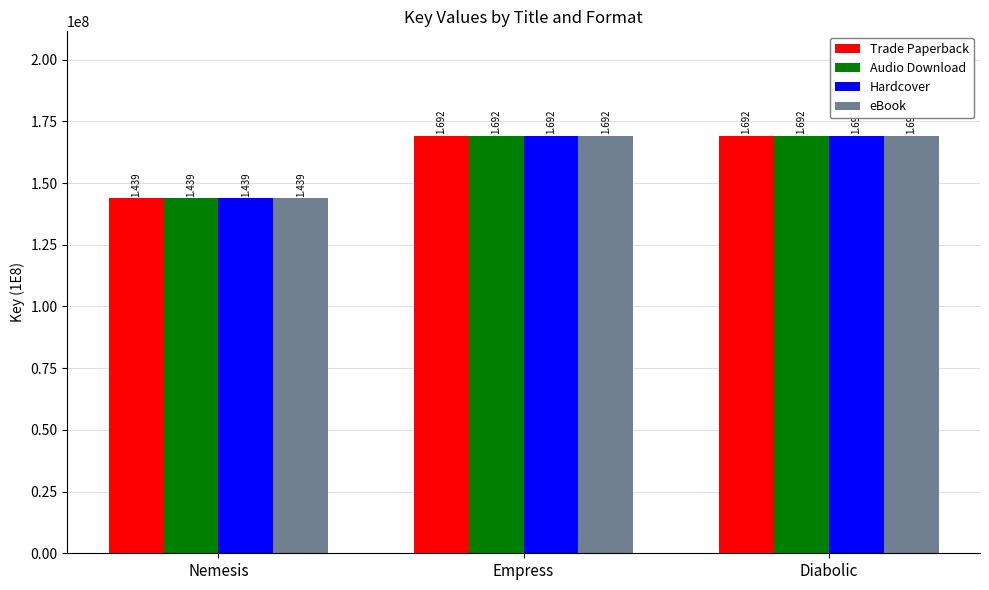

What are all the series names shown in the legend?

Trade Paperback, Audio Download, Hardcover, eBook